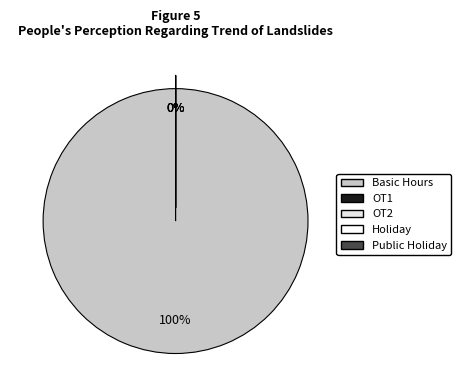

What is the largest slice in the pie chart?

Basic Hours